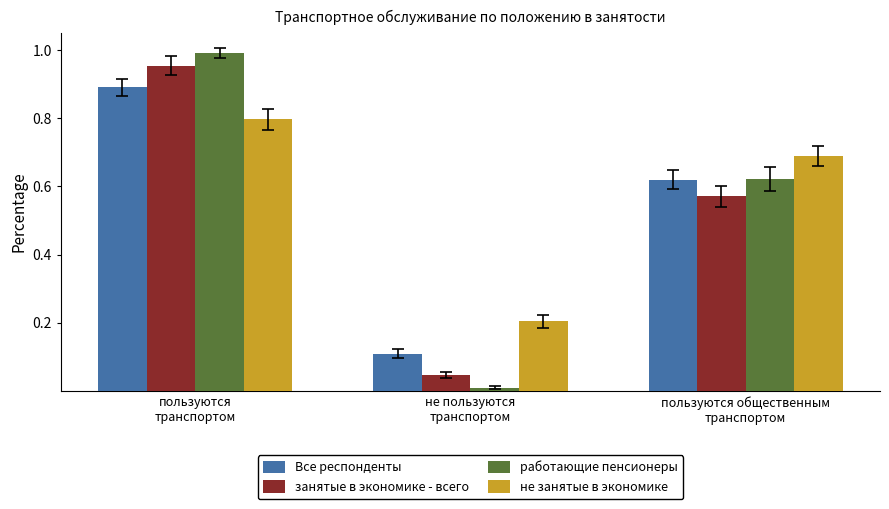

How many bars are there in each group?

4